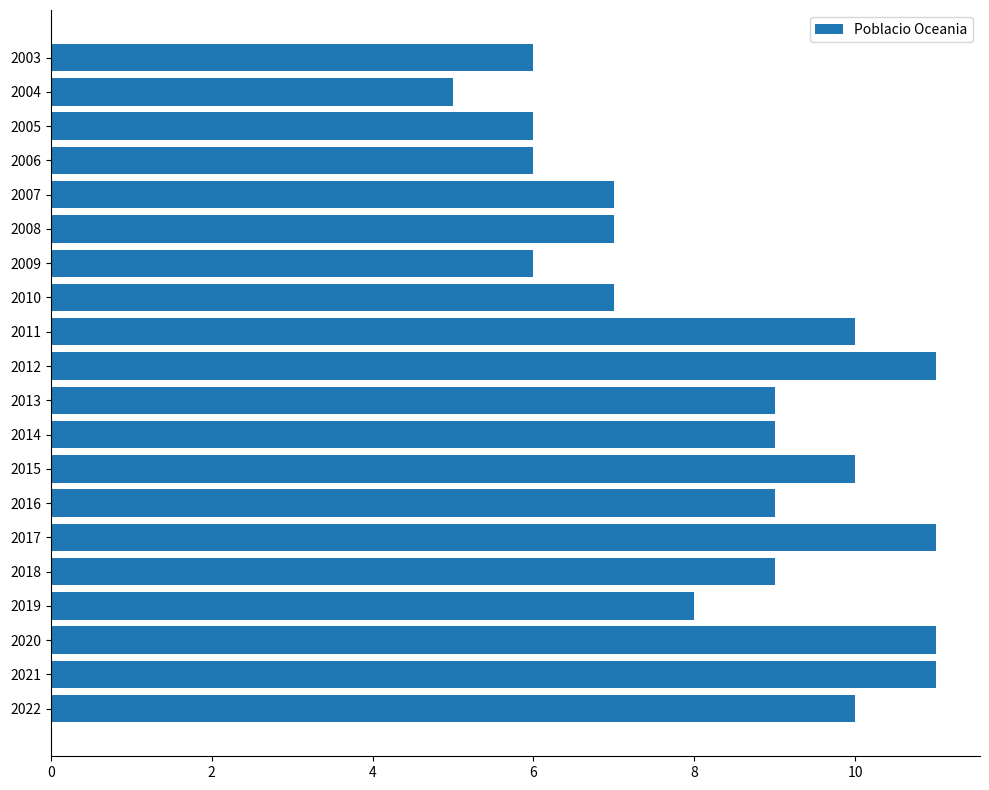

What is the sum of the values at 2003 and 2014?

15